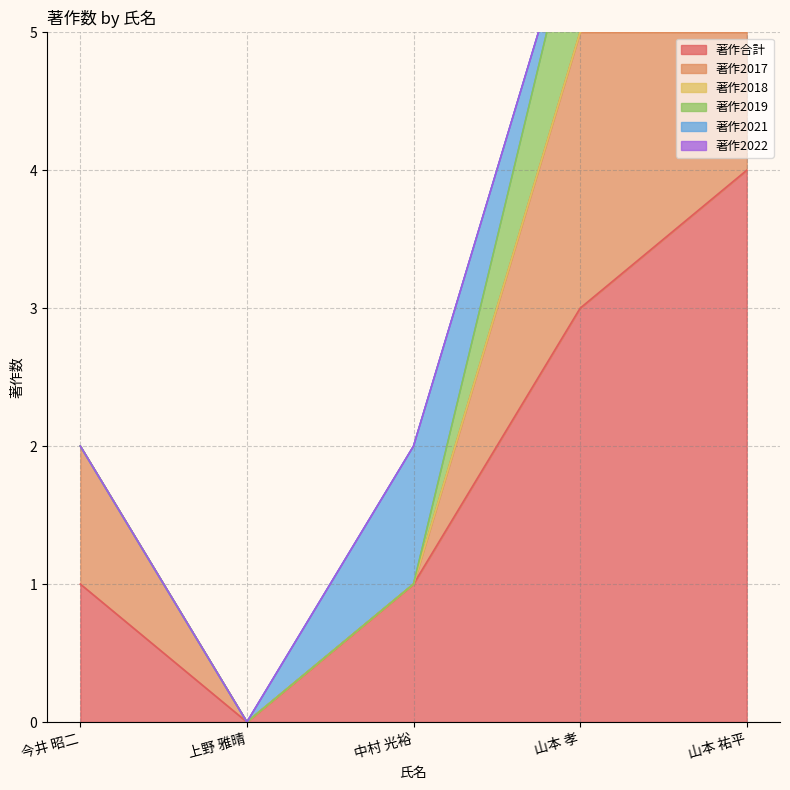

What is the sum of all 著作2019 values?

2